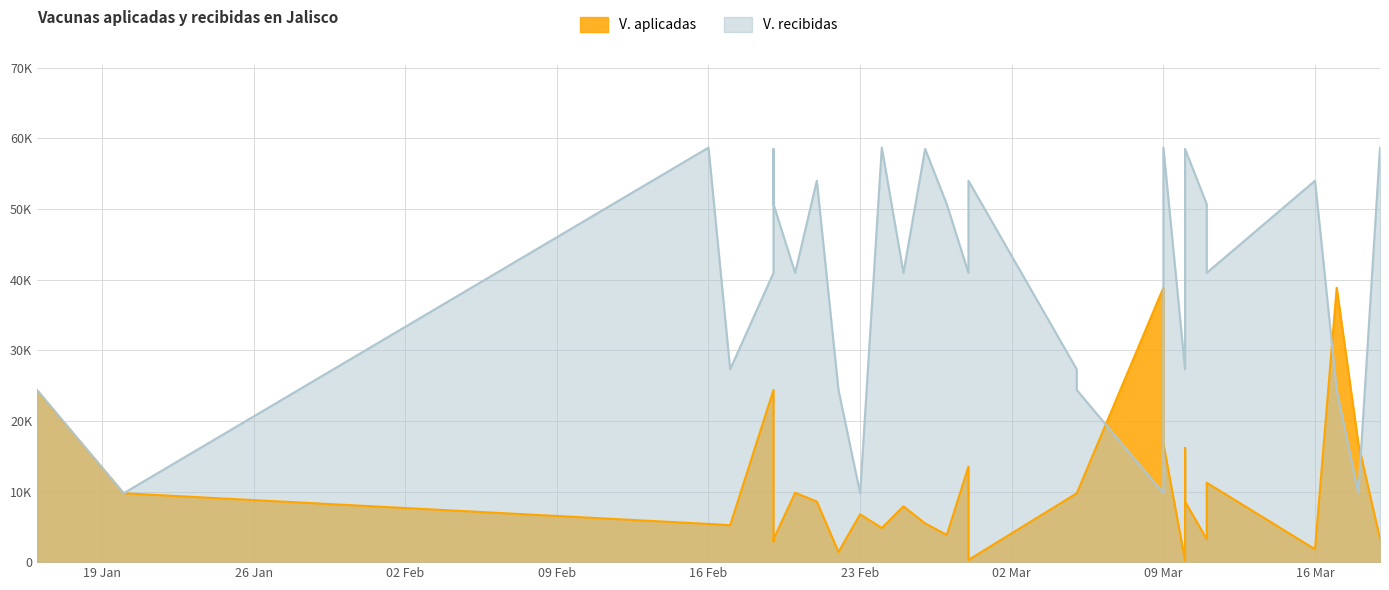

What is the minimum value shown in the chart?

220